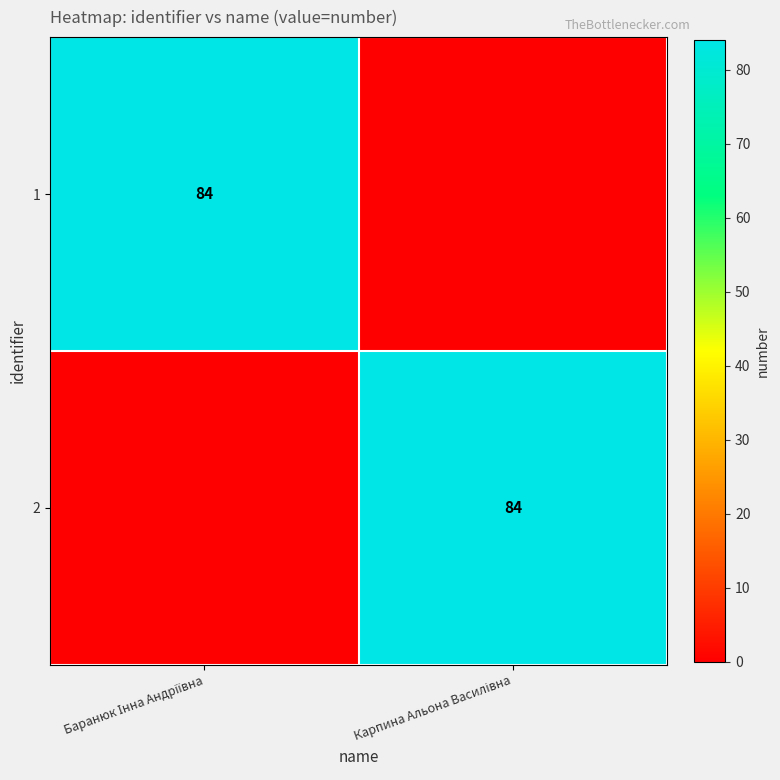

Count the number of categories in the chart.

2